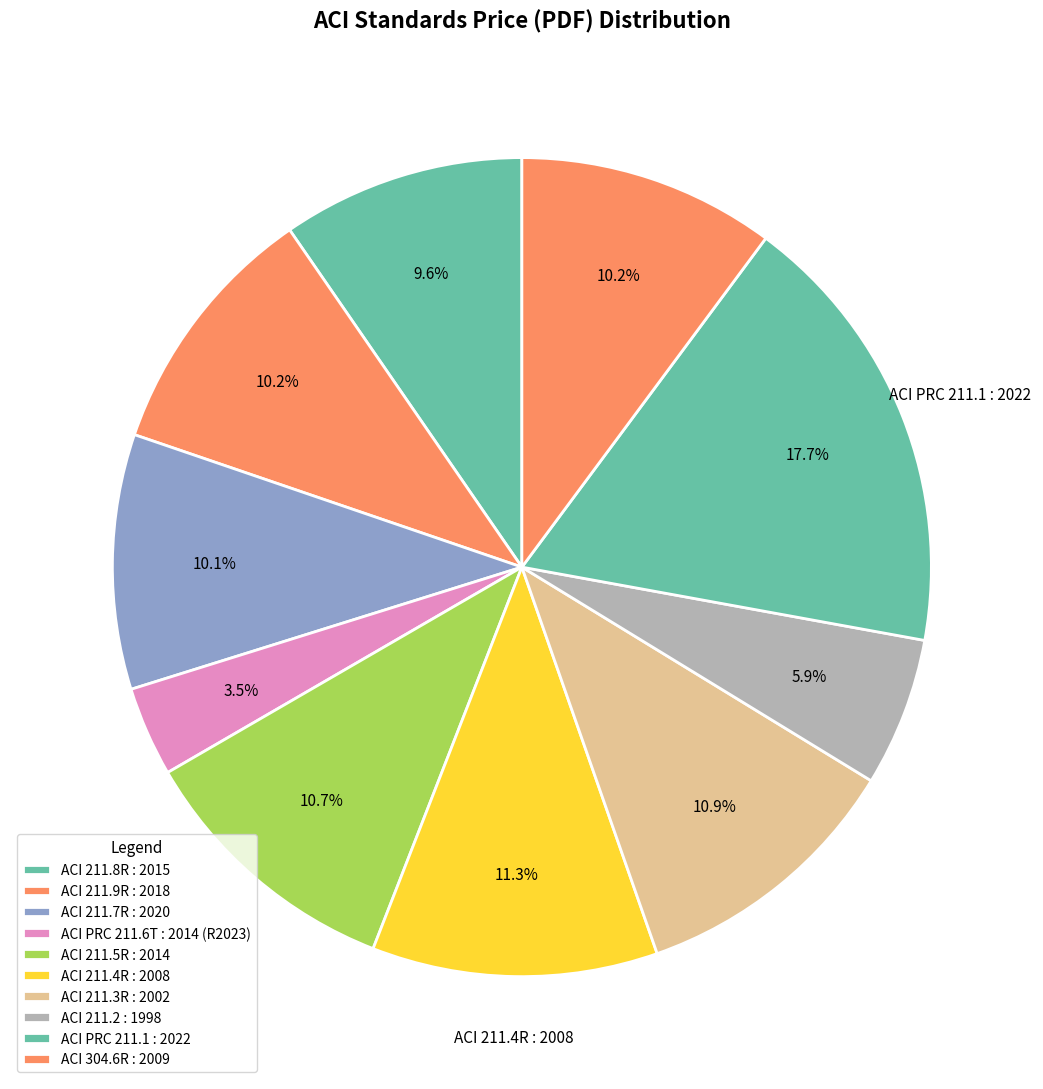

The ACI 211.7R : 2020 slice represents 5% of the pie. True or false?

False